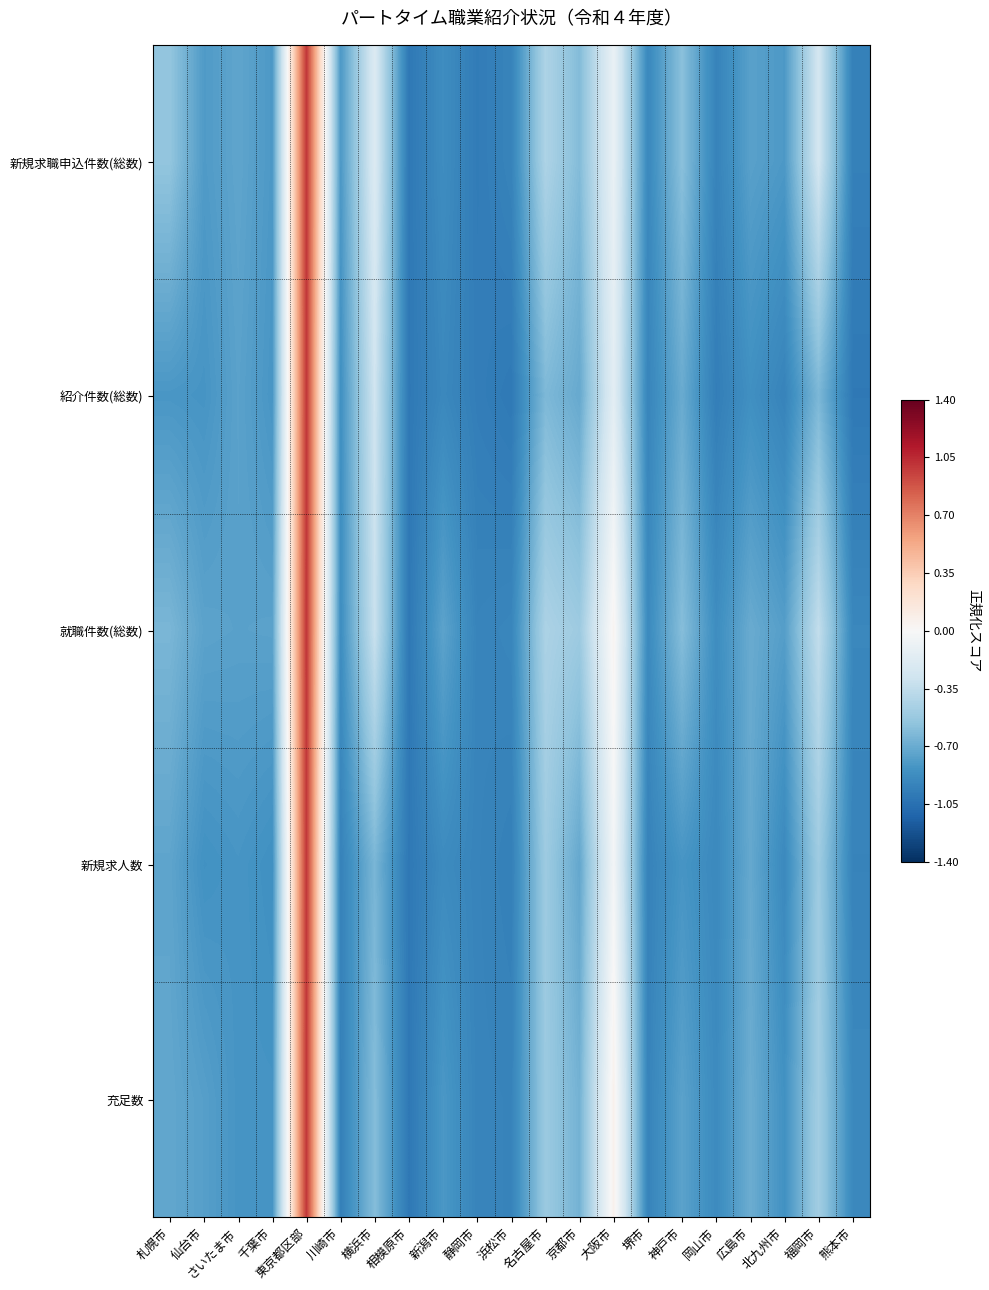

Reading right to left, transcribe all the data shown in this chart.

新規求職申込件数(総数): 熊本市=-0.9	福岡市=-0.3	北九州市=-0.8	広島市=-0.8	岡山市=-0.9	神戸市=-0.6	堺市=-0.9	大阪市=-0.1	京都市=-0.6	名古屋市=-0.4	浜松市=-0.9	静岡市=-1.0	新潟市=-0.9	相模原市=-1.0	横浜市=-0.2	川崎市=-0.8	東京都区部=1.0	千葉市=-0.8	さいたま市=-0.7	仙台市=-0.8	札幌市=-0.6
紹介件数(総数): 熊本市=-1.0	福岡市=-0.6	北九州市=-0.9	広島市=-0.9	岡山市=-1.0	神戸市=-0.7	堺市=-0.9	大阪市=-0.1	京都市=-0.7	名古屋市=-0.6	浜松市=-1.0	静岡市=-1.0	新潟市=-0.9	相模原市=-1.0	横浜市=-0.3	川崎市=-0.9	東京都区部=1.0	千葉市=-0.8	さいたま市=-0.8	仙台市=-0.8	札幌市=-0.8
就職件数(総数): 熊本市=-0.9	福岡市=-0.3	北九州市=-0.8	広島市=-0.7	岡山市=-0.9	神戸市=-0.6	堺市=-0.9	大阪市=0.0	京都市=-0.5	名古屋市=-0.4	浜松市=-0.9	静岡市=-0.9	新潟市=-0.7	相模原市=-1.0	横浜市=-0.3	川崎市=-0.9	東京都区部=1.0	千葉市=-0.8	さいたま市=-0.8	仙台市=-0.7	札幌市=-0.6
新規求人数: 熊本市=-0.9	福岡市=-0.5	北九州市=-0.9	広島市=-0.7	岡山市=-0.9	神戸市=-0.8	堺市=-0.9	大阪市=-0.0	京都市=-0.7	名古屋市=-0.5	浜松市=-1.0	静岡市=-0.9	新潟市=-0.9	相模原市=-1.0	横浜市=-0.6	川崎市=-0.9	東京都区部=1.0	千葉市=-0.9	さいたま市=-0.8	仙台市=-0.8	札幌市=-0.7
充足数: 熊本市=-0.9	福岡市=-0.5	北九州市=-0.8	広島市=-0.7	岡山市=-0.9	神戸市=-0.8	堺市=-0.9	大阪市=0.1	京都市=-0.7	名古屋市=-0.5	浜松市=-0.9	静岡市=-0.9	新潟市=-0.8	相模原市=-1.0	横浜市=-0.6	川崎市=-1.0	東京都区部=1.0	千葉市=-0.8	さいたま市=-0.8	仙台市=-0.8	札幌市=-0.7